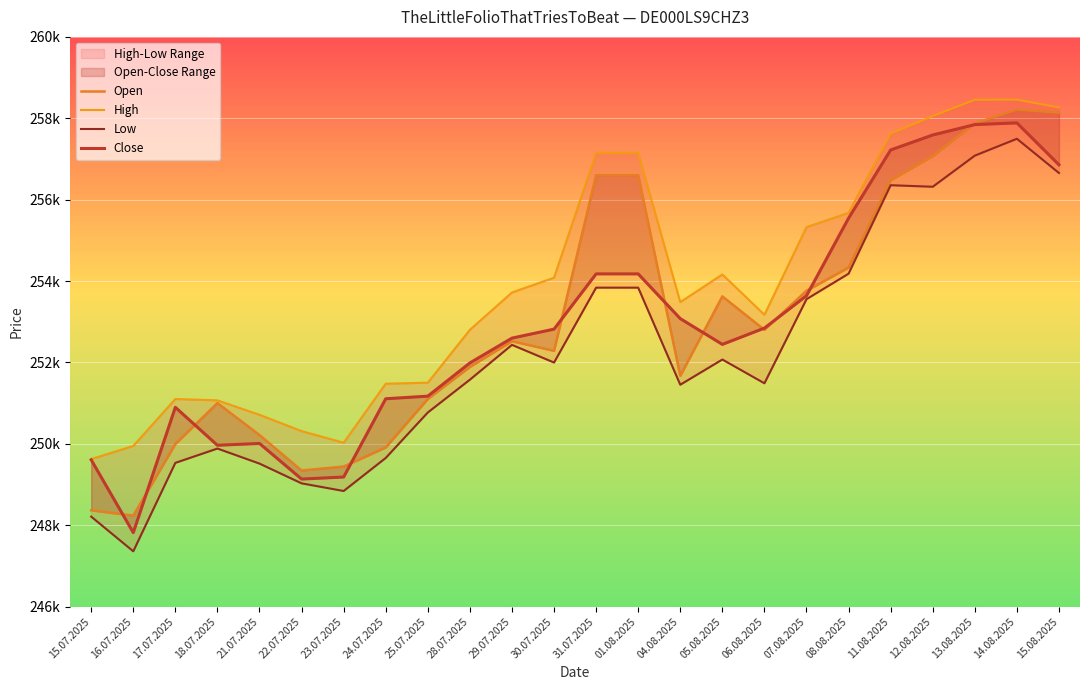

At which category is the sum across all series the highest?

14.08.2025